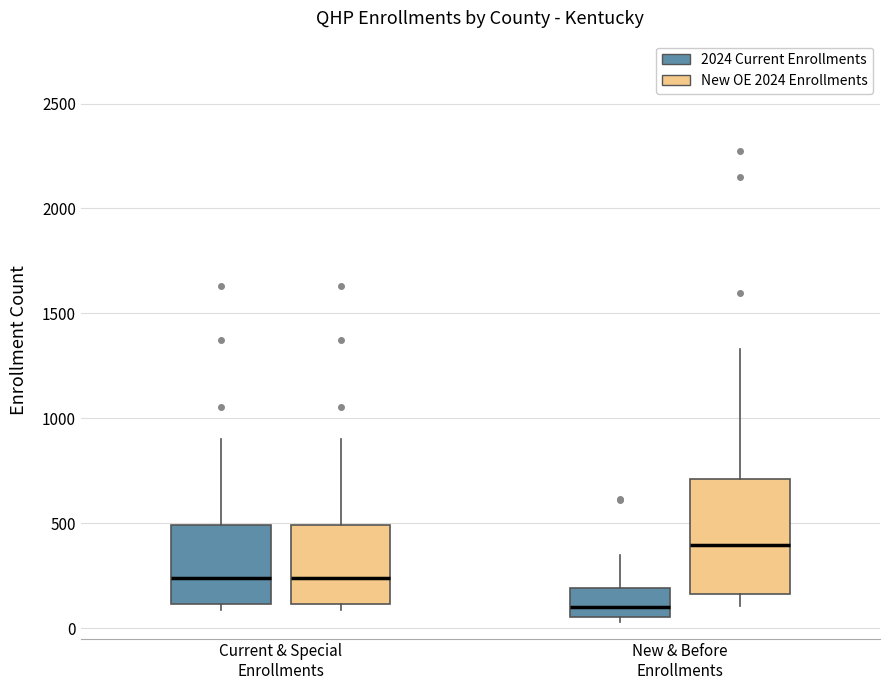

Where does the lower whisker of the box for New & Before Enrollments (New OE 2024 Enrollments) end on the y-axis? The values are not printed on the chart, so give them approximately, as read against the axis.

100